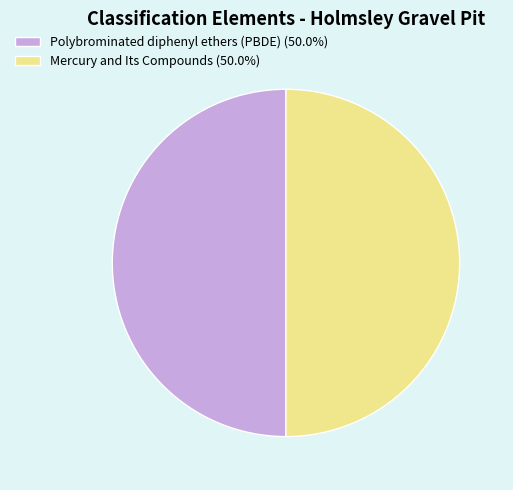

Count the number of slices in the pie.

2